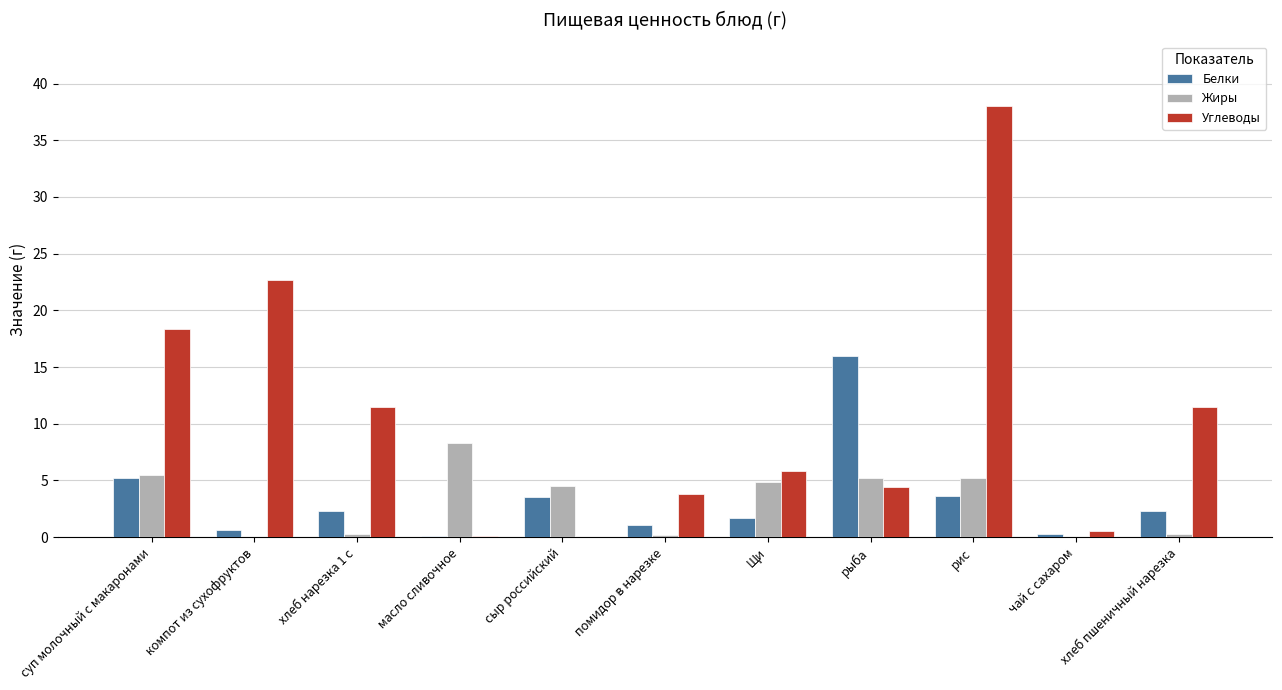

What is the total value across all series at хлеб пшеничный нарезка?

14.1